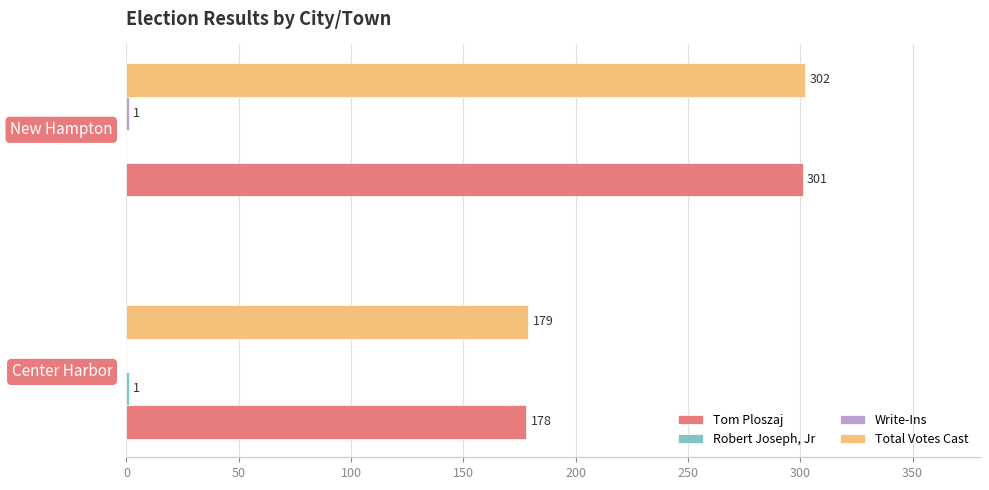

What is the highest value of the Total Votes Cast series?

302